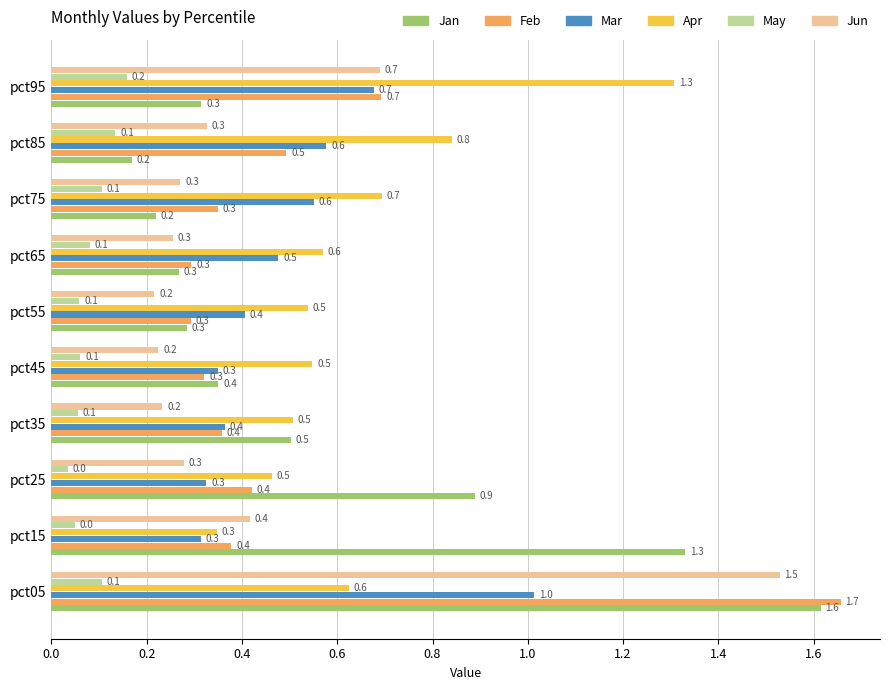

What is the spread (max minus min) of values at pct95?

1.1